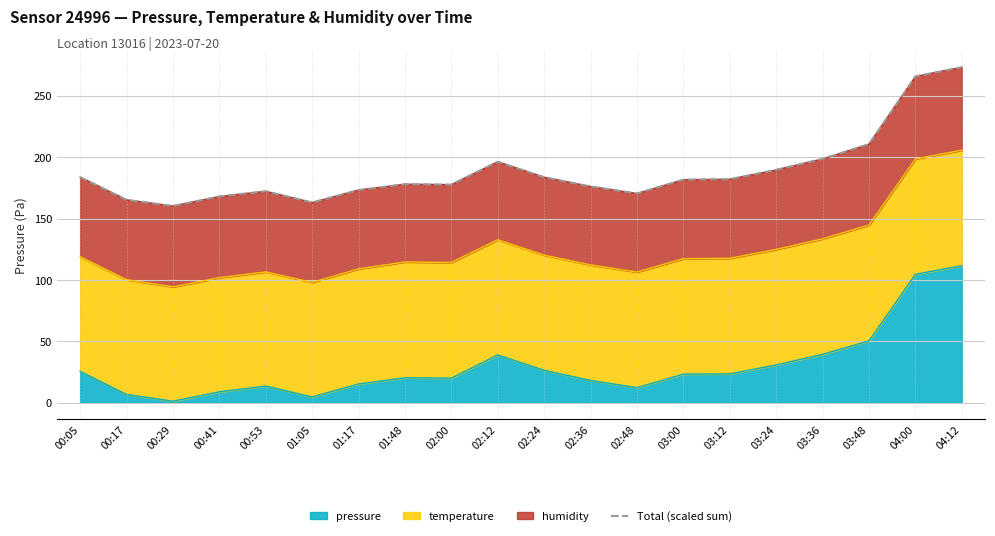

Which label corresponds to the largest value in the chart?

04:12